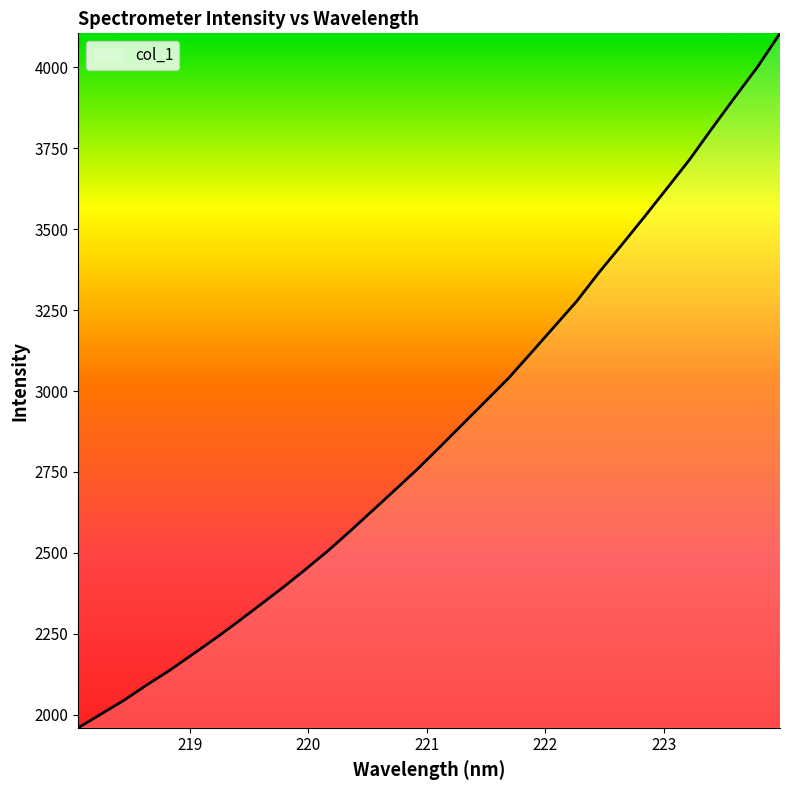

What is the smallest value displayed?

1960.1